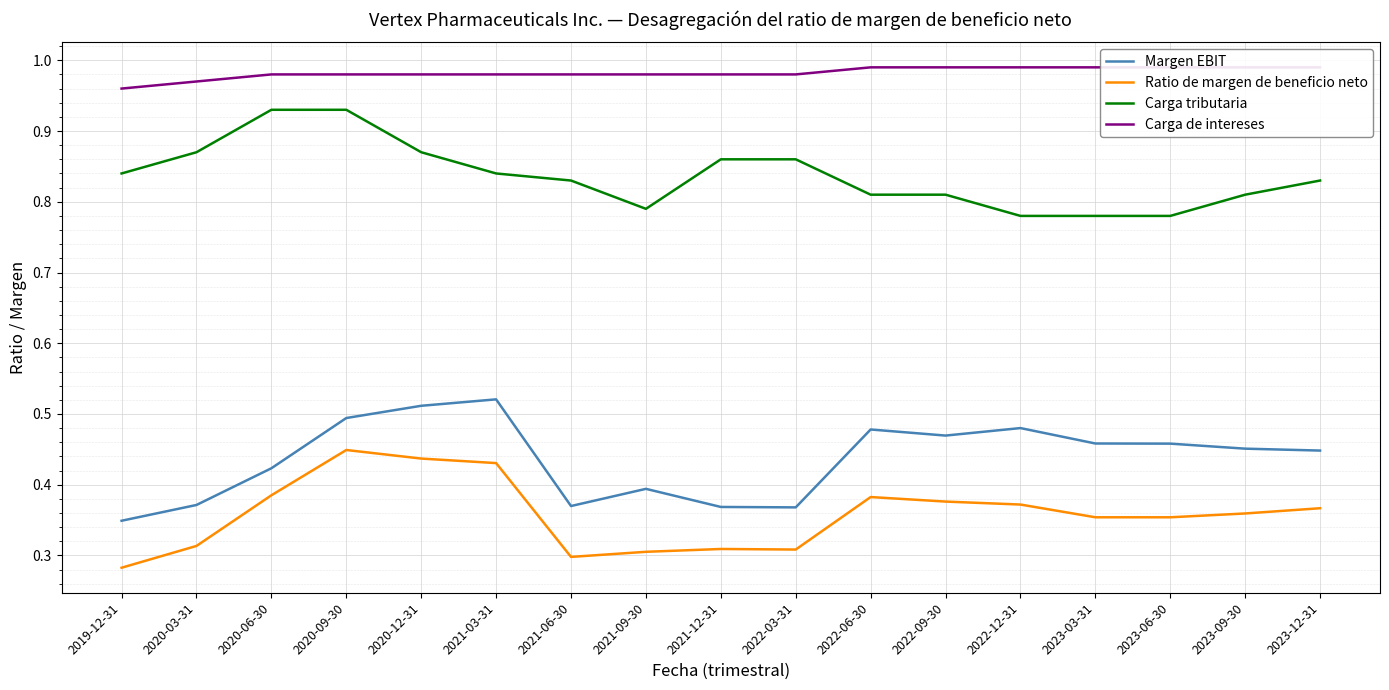

What is the average value of the Ratio de margen de beneficio neto series?

0.4